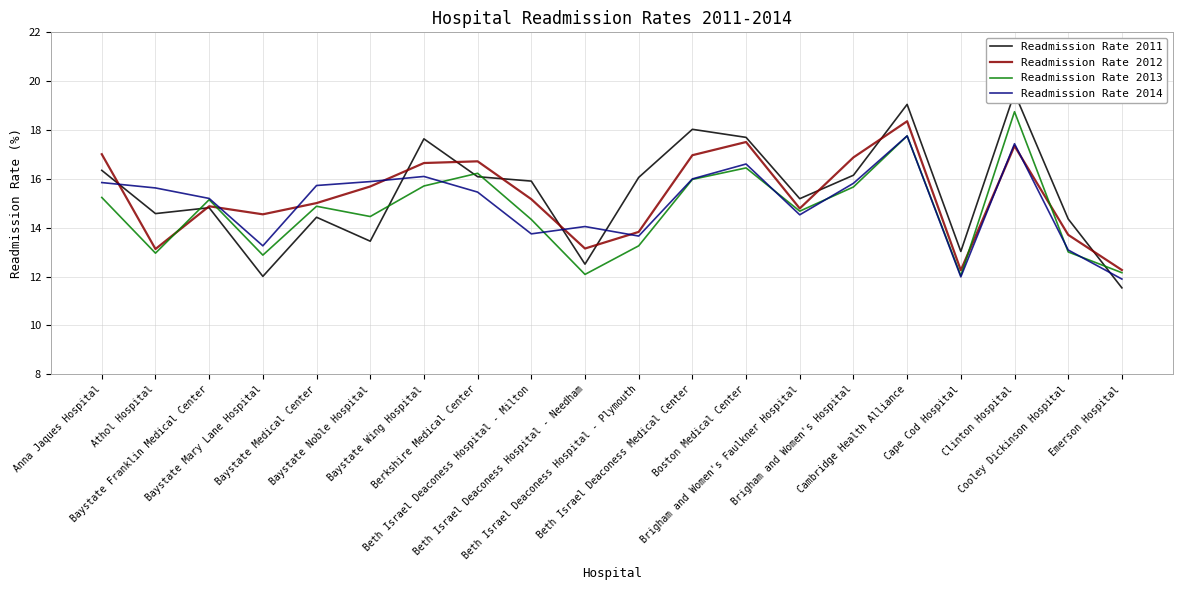

Which category has the lowest value in the Readmission Rate 2013 series?

Cape Cod Hospital